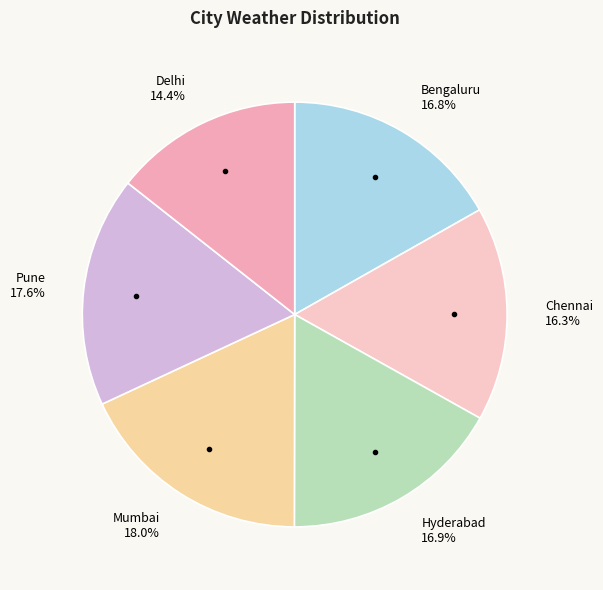

To the nearest percent, what is the average slice percentage?

17%